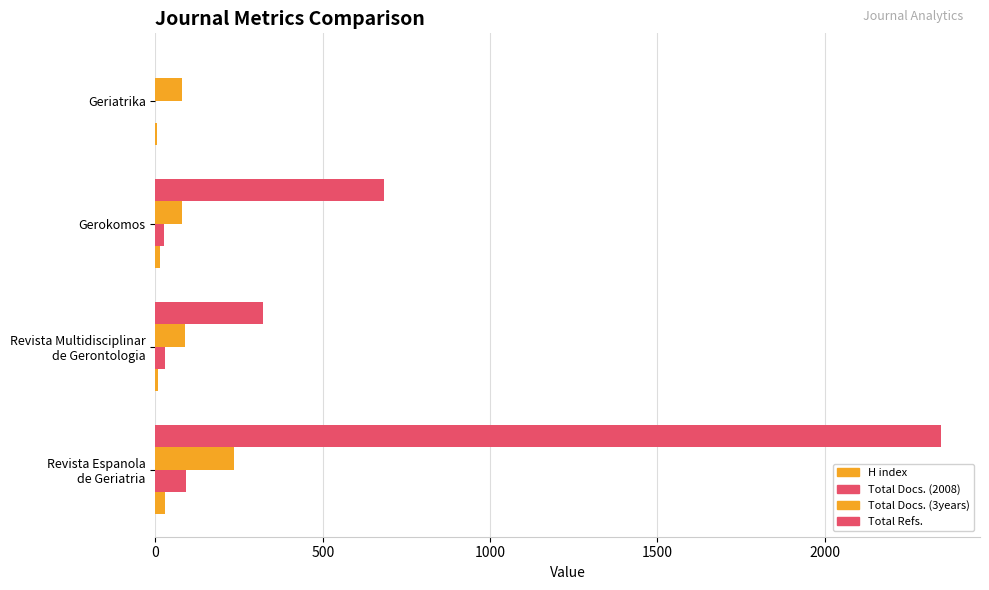

What is the difference between the maximum and minimum values in the Total Docs. (2008) series?

91